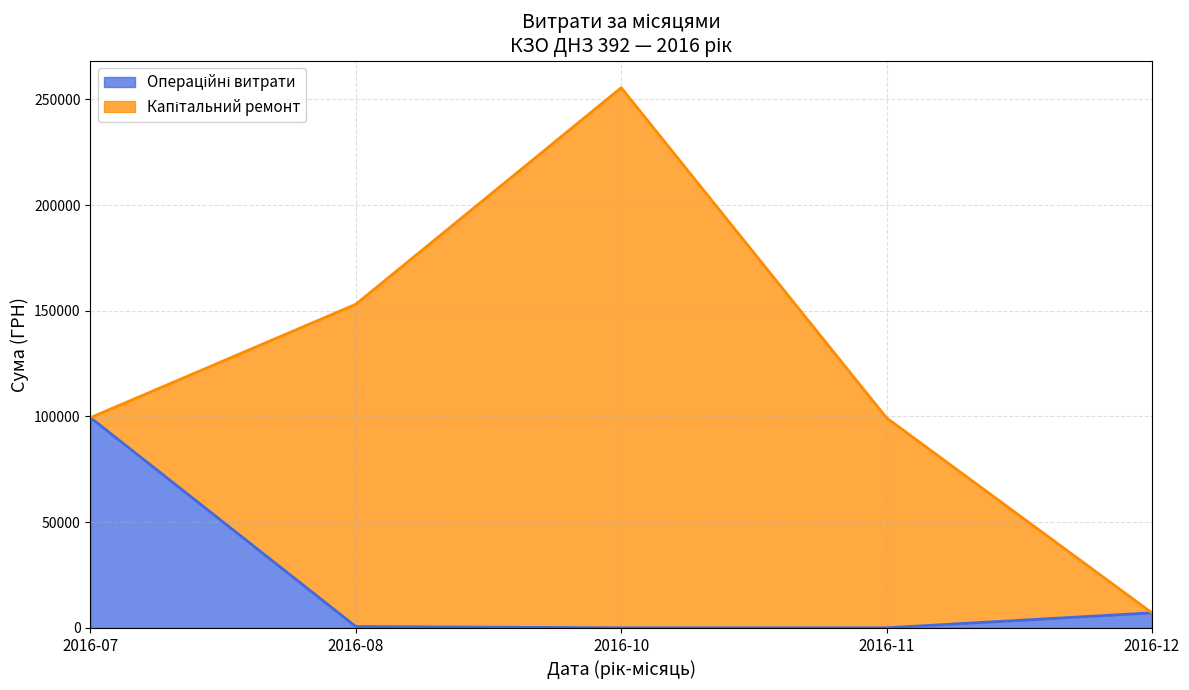

What is the total value across all series at 2016-12?

7080.0